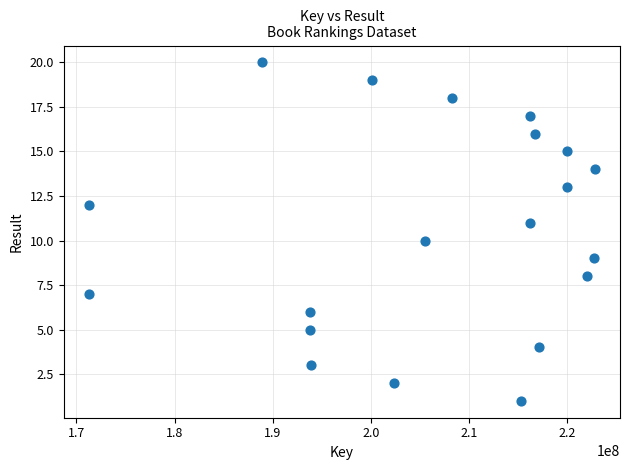

What is the range of X values (max minus min)?

51513132